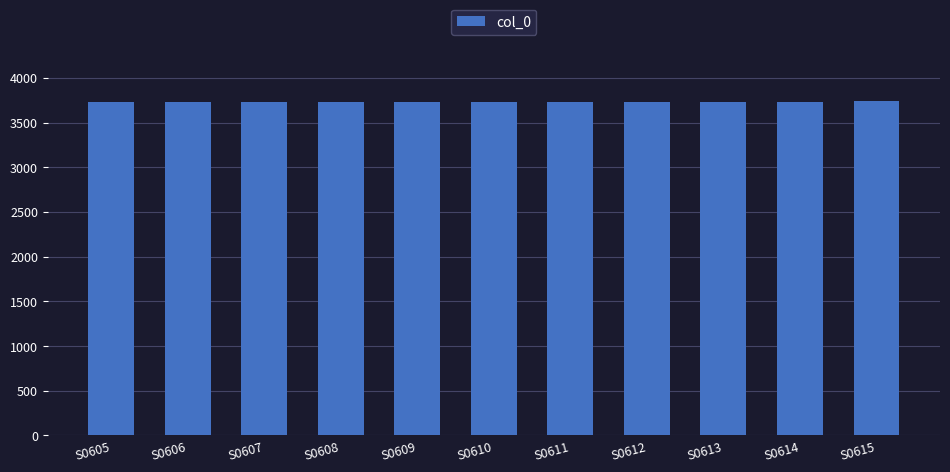

Approximately how many times larger is the value at S0606 compared to S0612?

1.0